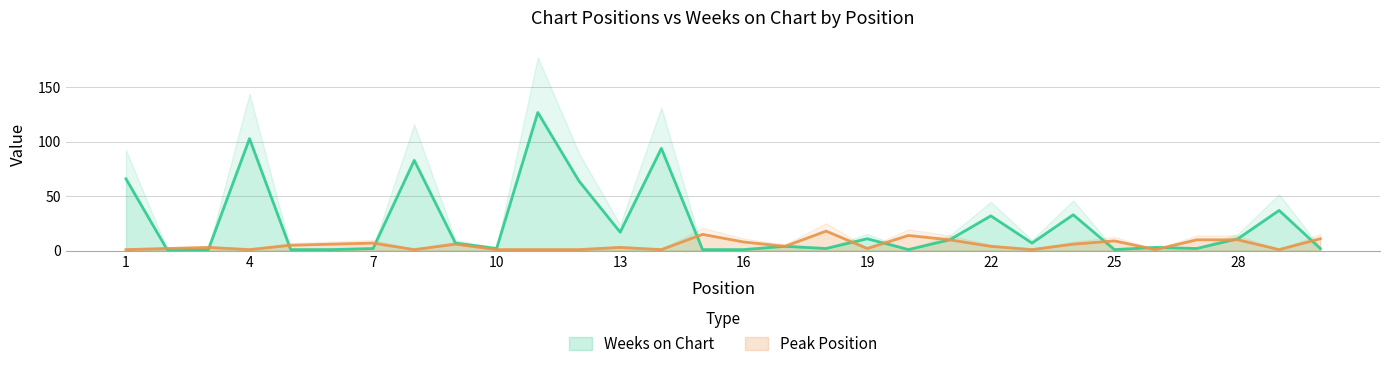

What is the difference between the second highest and second lowest values in the Peak Position series?

14